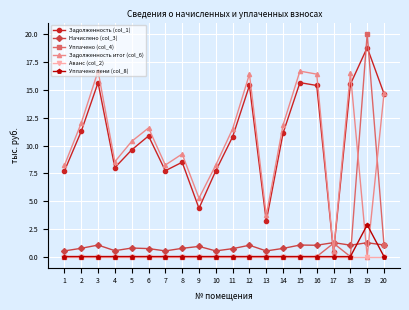

Is it true that Уплачено пени (col_8) equals 5.1 at 19?

False